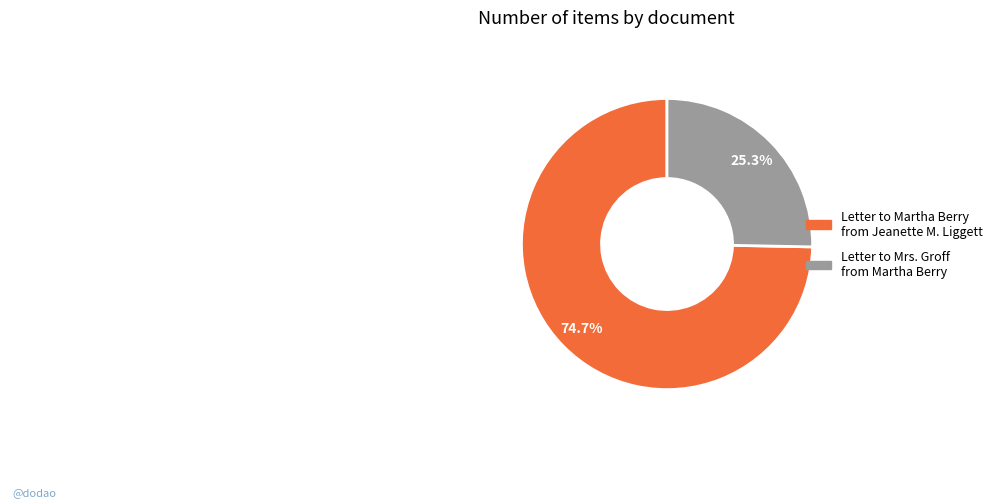

How many segments does this pie chart have?

2